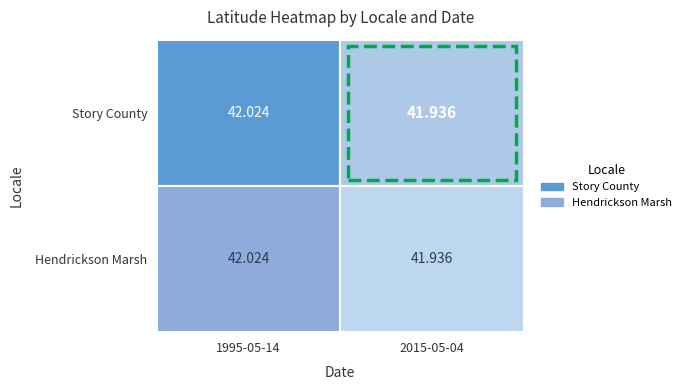

Where is Hendrickson Marsh nearest to the value 41?

1